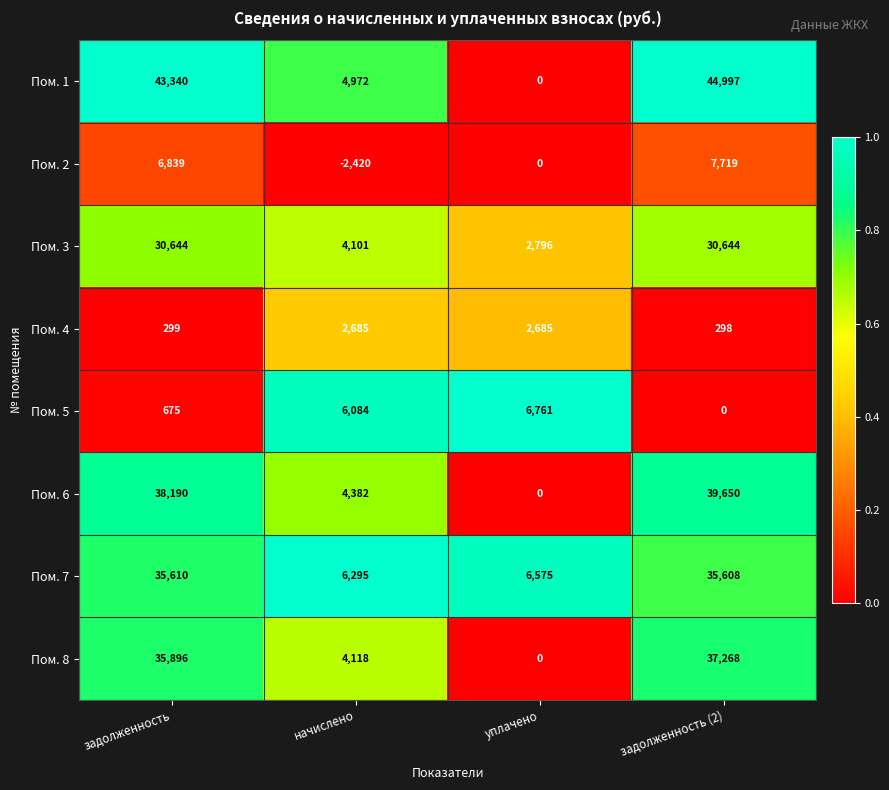

Where is Пом. 4 nearest to the value 1491?

задолженность